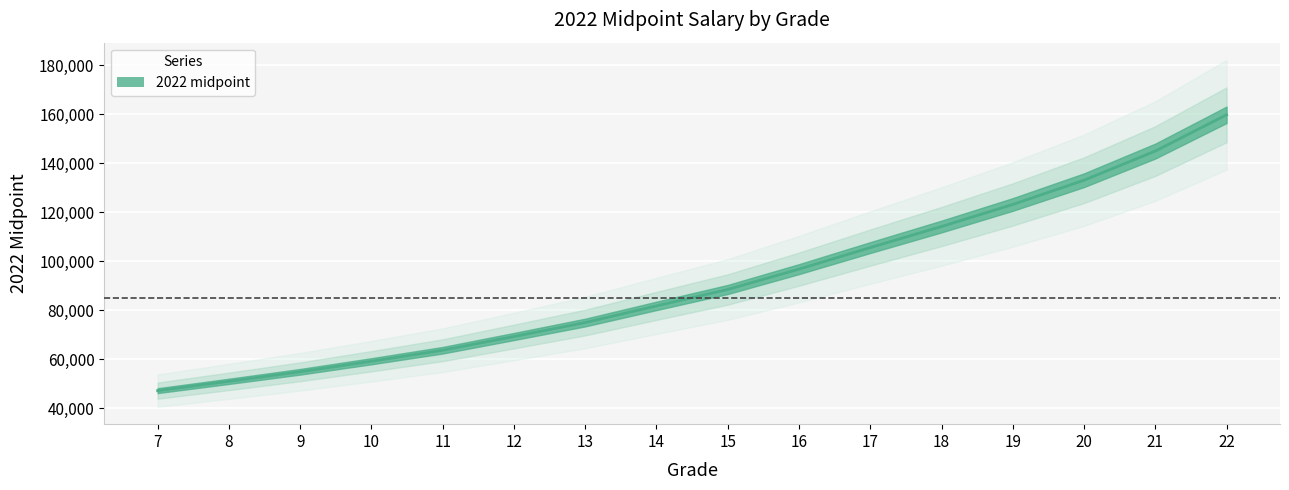

List the labels in order of value, smallest first.

7, 8, 9, 10, 11, 12, 13, 14, 15, 16, 17, 18, 19, 20, 21, 22